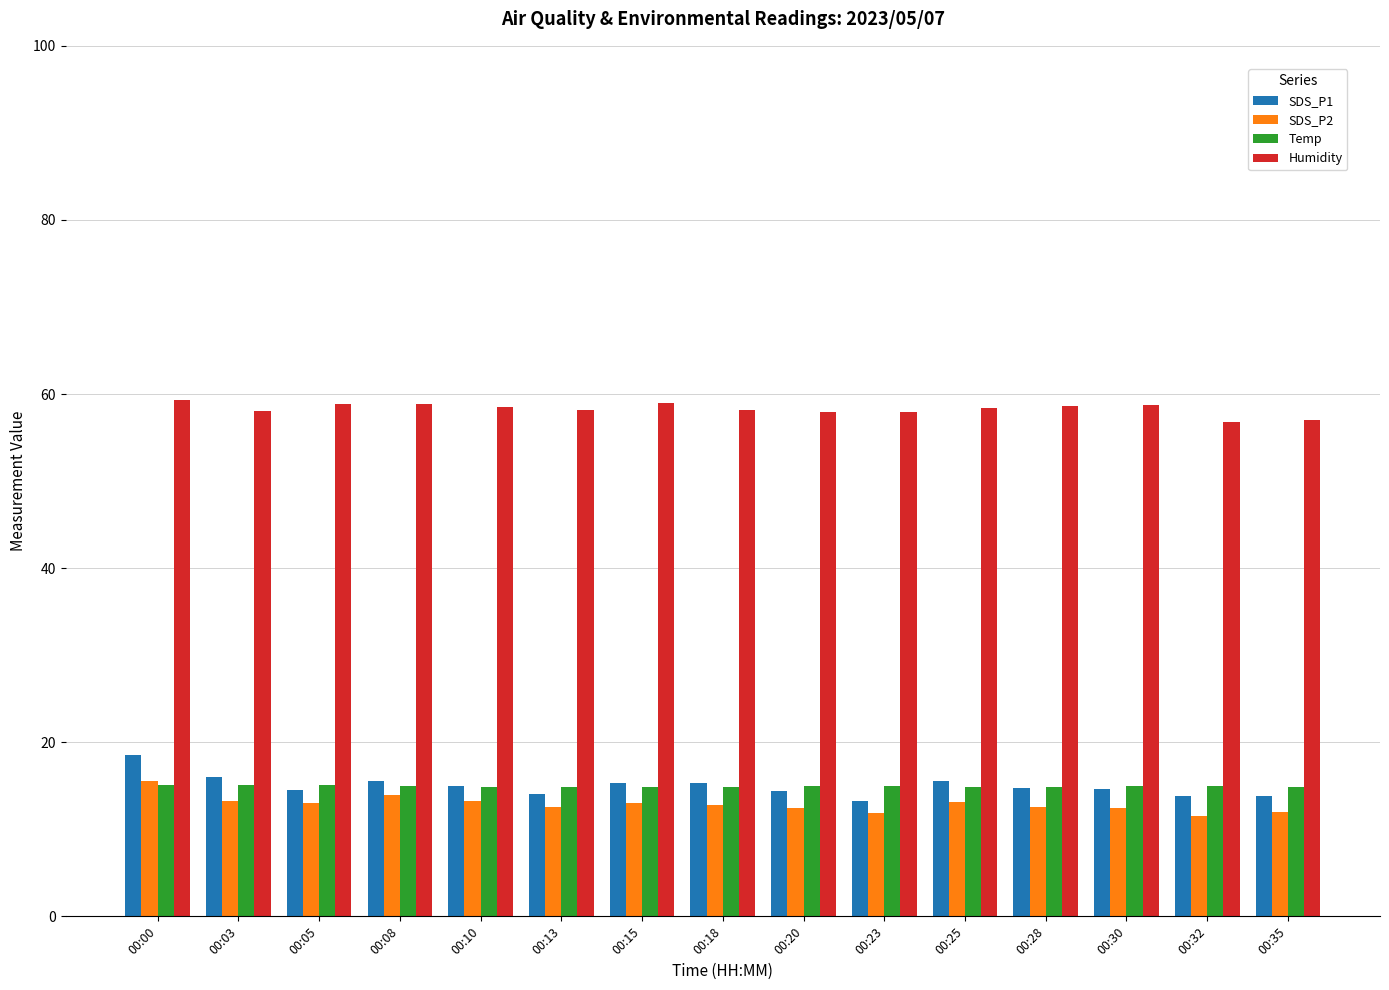

What is the total value across all series at 00:13?

99.7